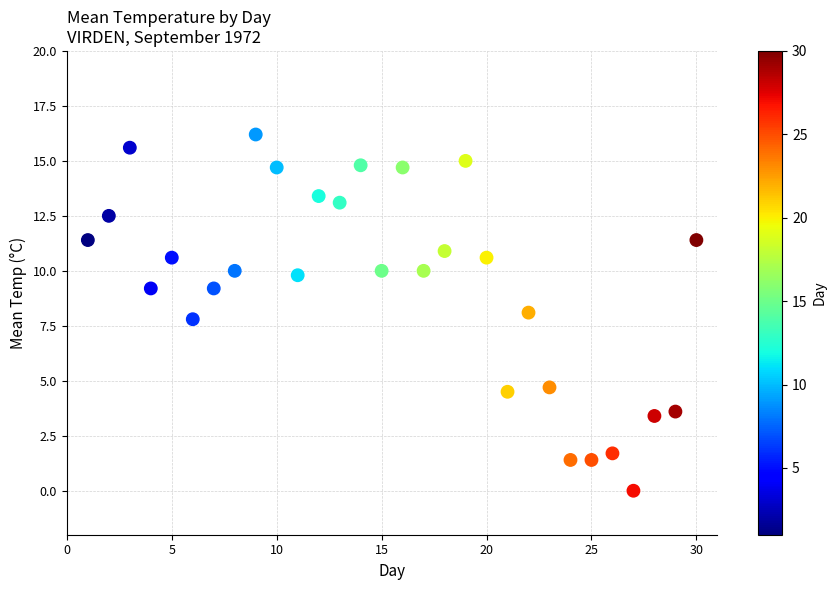

What is the range of X values (max minus min)?

29.0